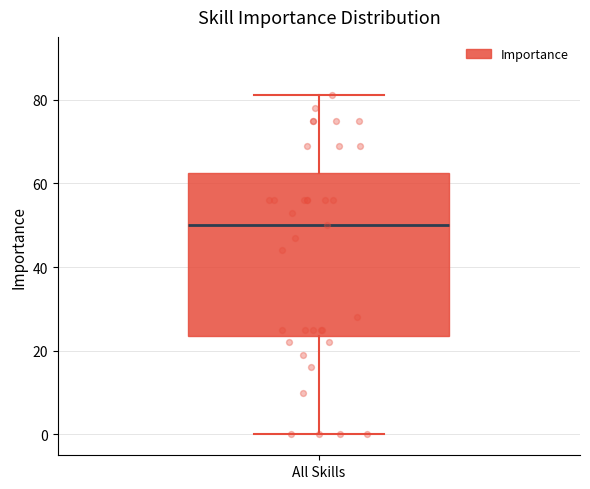

Where is the lower edge of the box for All Skills on the y-axis? The values are not printed on the chart, so give them approximately, as read against the axis.

24